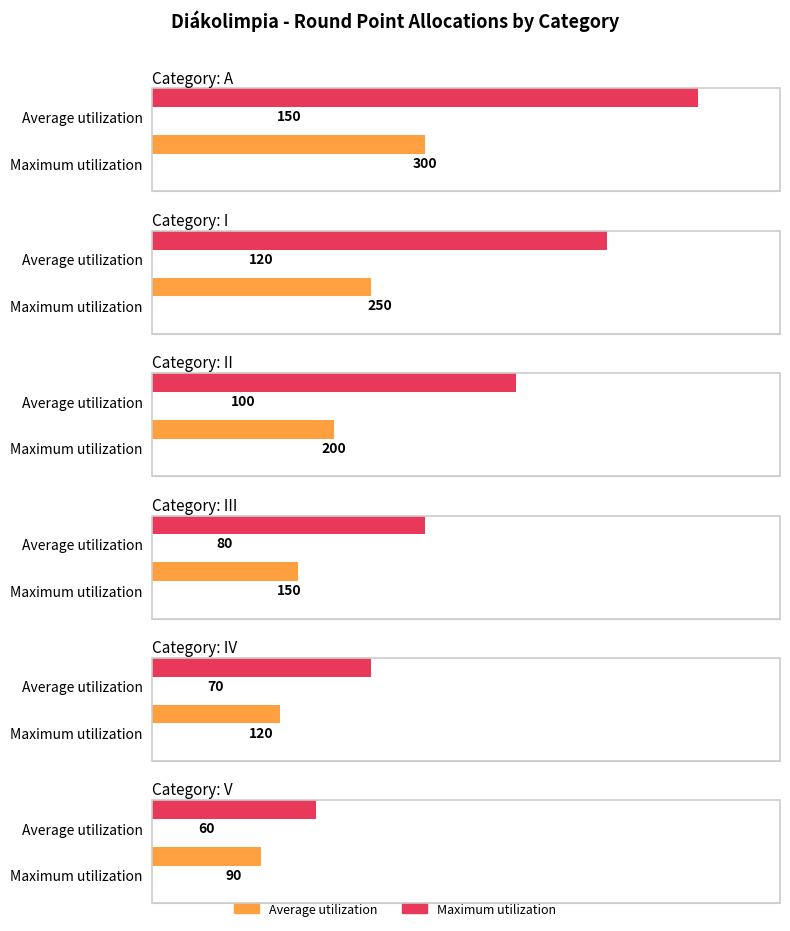

List the labels in order of Average utilization value, largest first.

A, I, II, III, IV, V